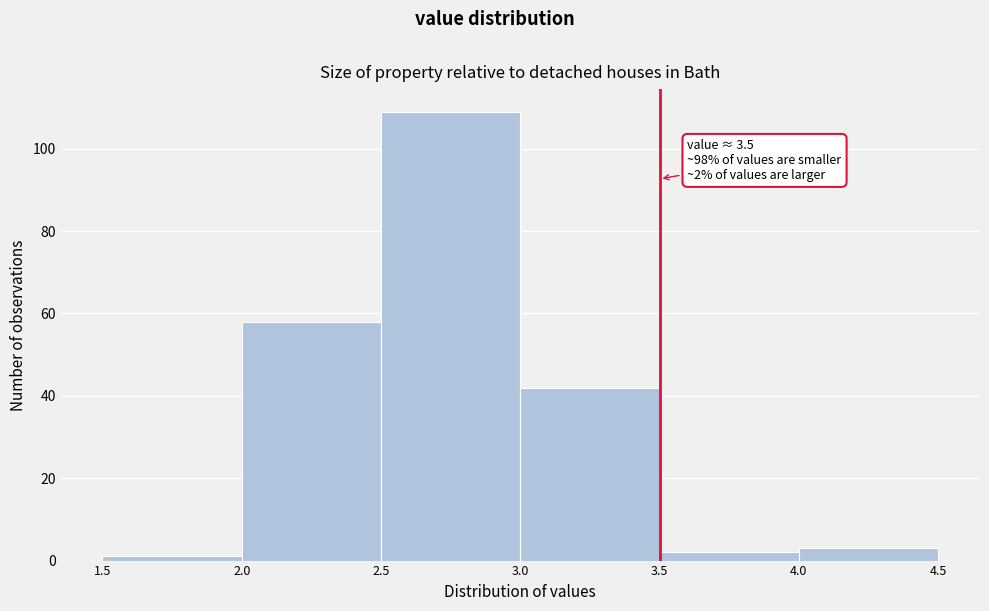

Over which range of the x-axis is the bar tallest?

2.5 to 3.0